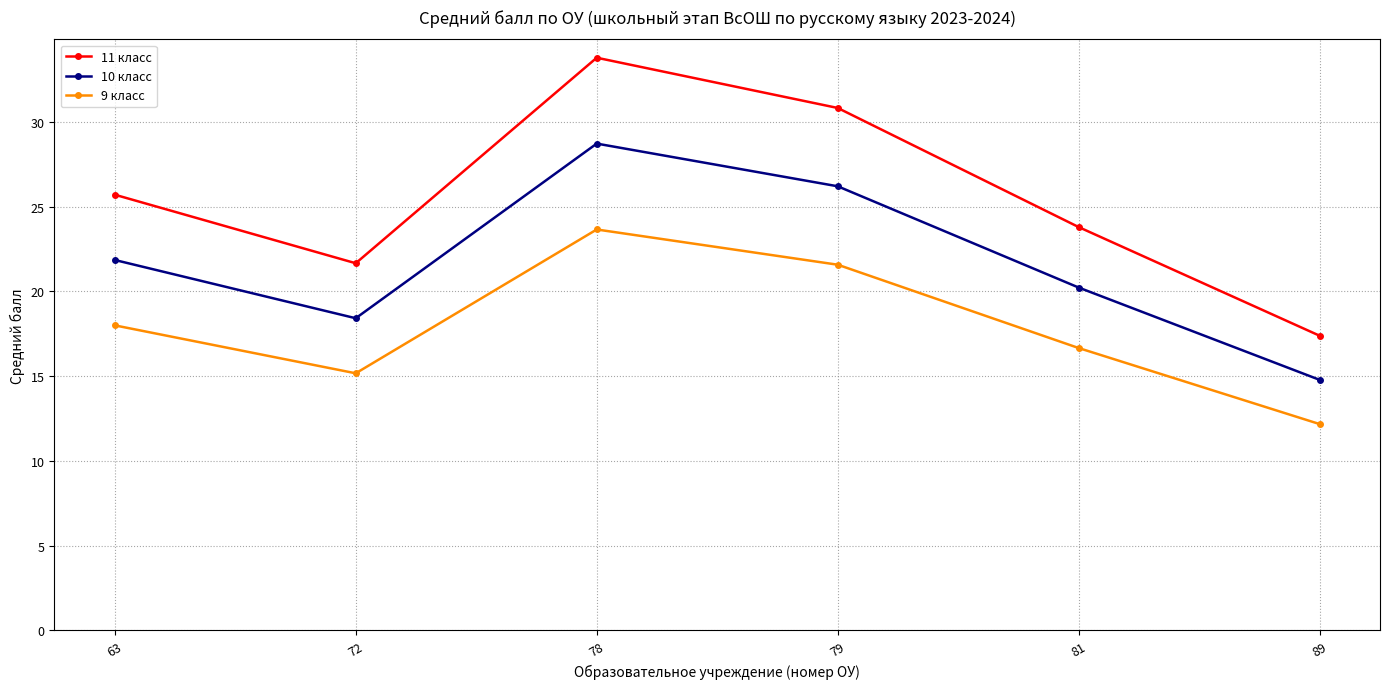

True or false: 10 класс has a value of 46.8 at 79.

False